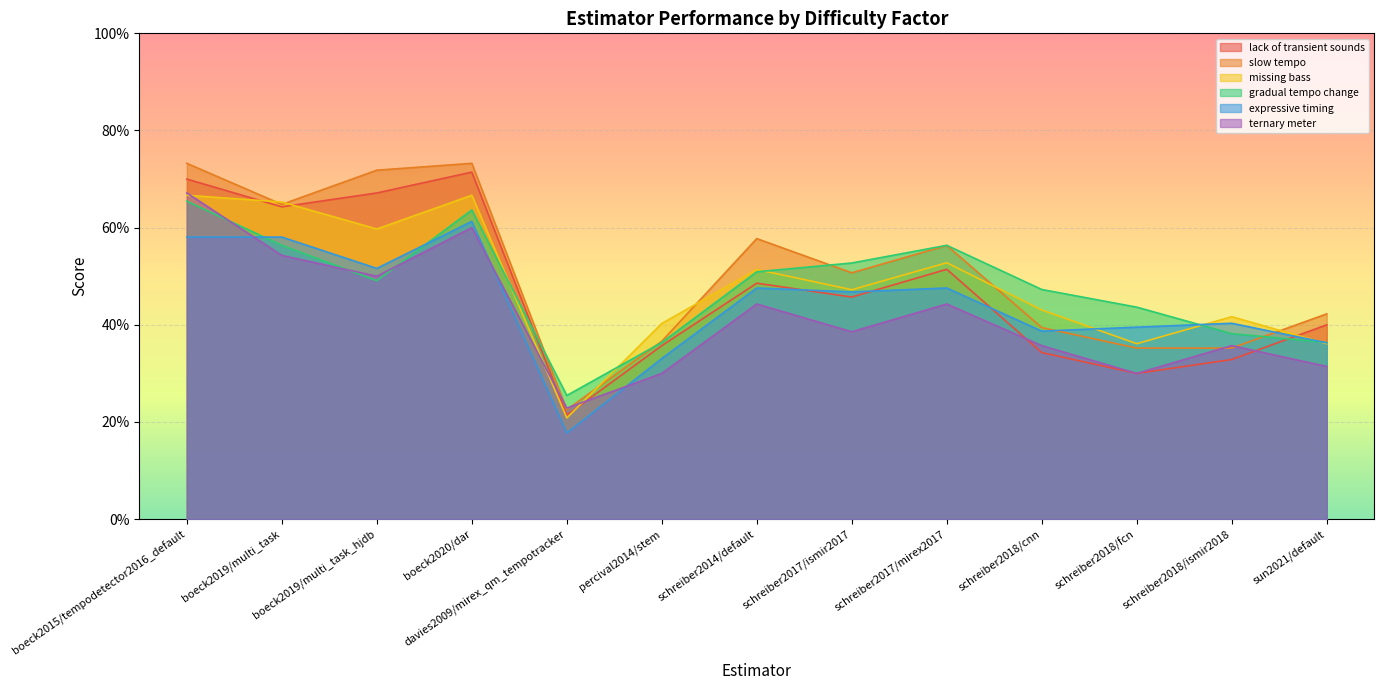

Which has a higher value, boeck2015/tempodetector2016_default or boeck2019/multi_task_hjdb?

boeck2015/tempodetector2016_default